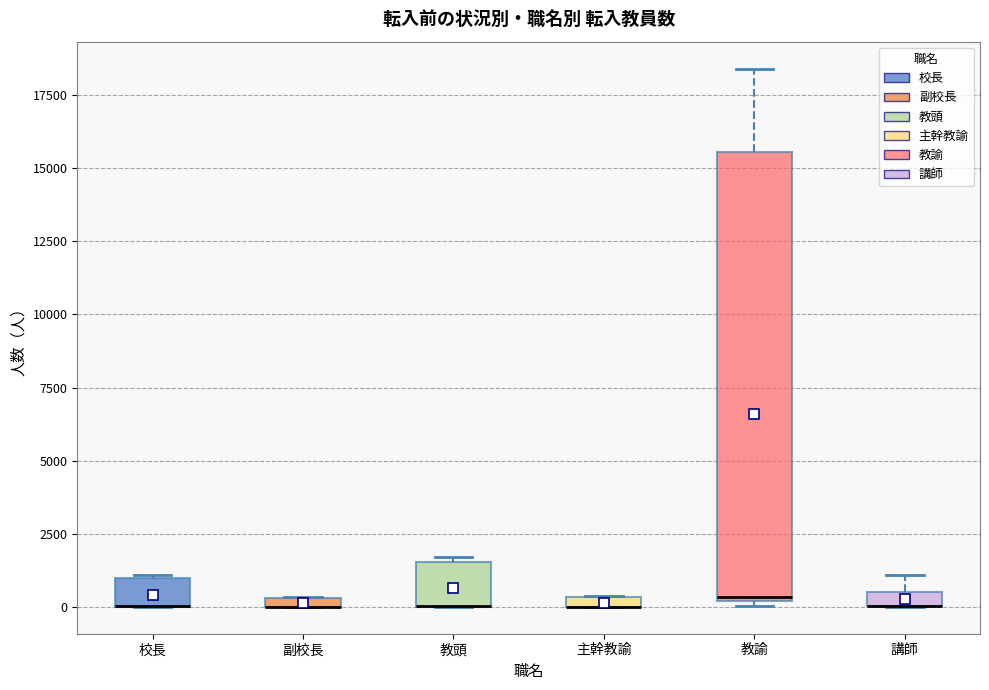

Which box is the tallest, from its lower edge to its upper edge?

教諭